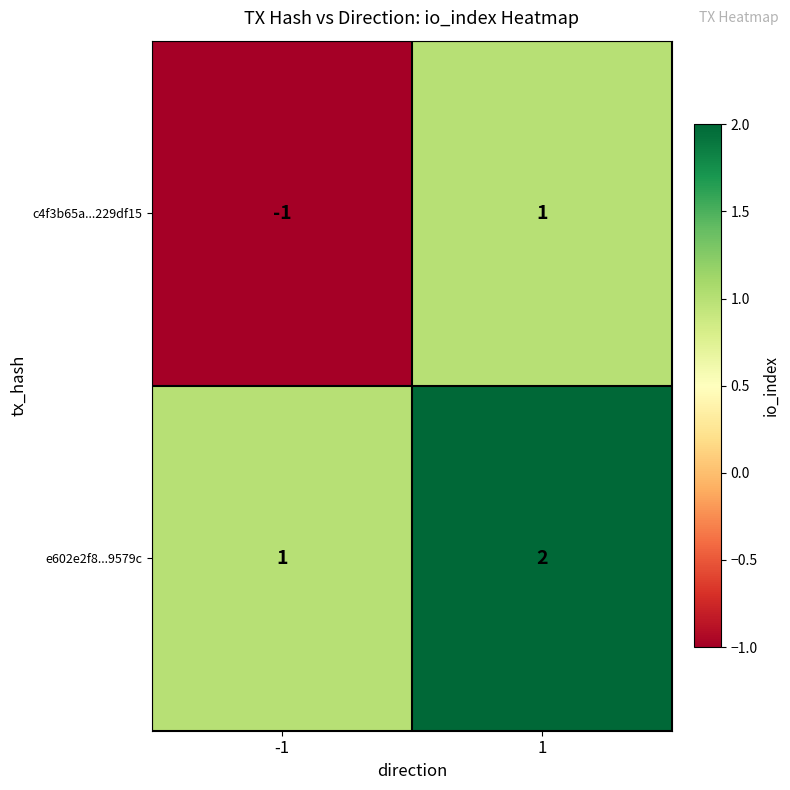

Rank the series by their maximum value, from highest to lowest.

e602e2f8...9579c, c4f3b65a...229df15